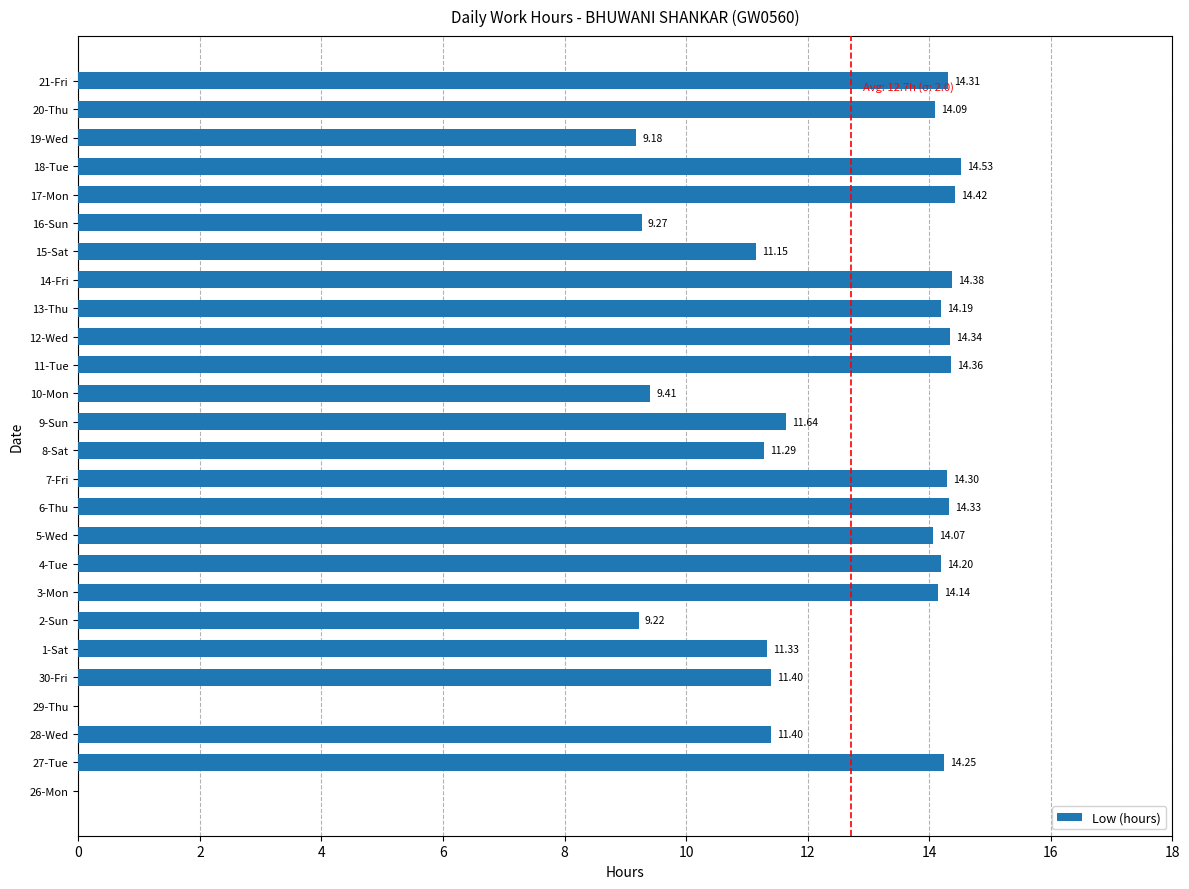

What is the greatest value displayed?

14.5